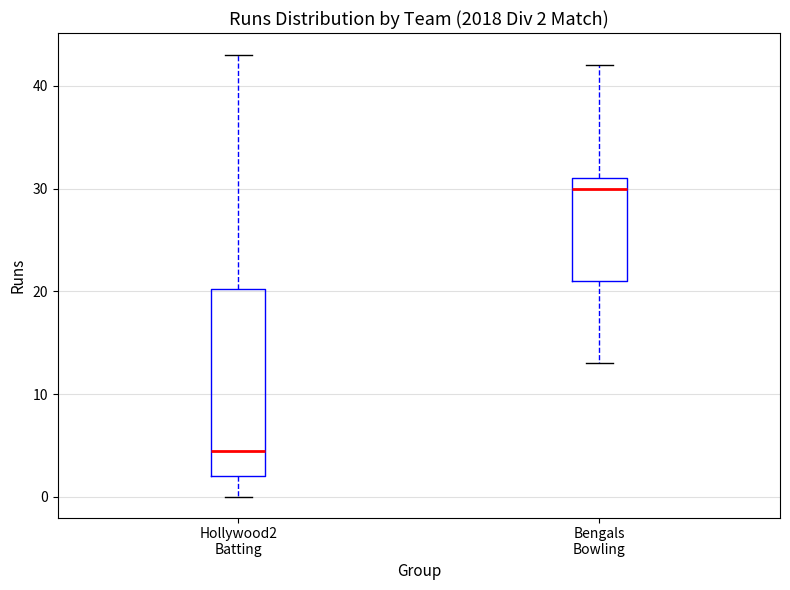

Comparing the boxes themselves (not the whiskers), which one is the tallest?

Hollywood2 Batting